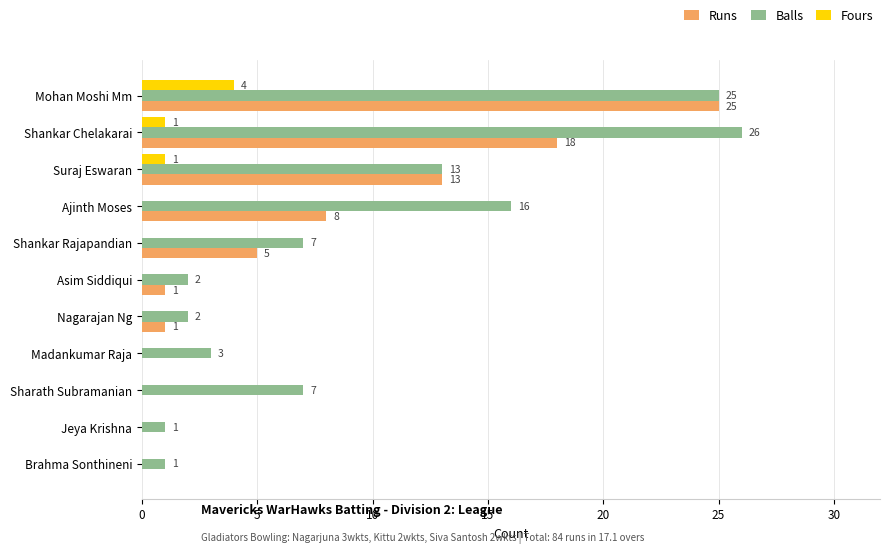

Which series has the largest total across all categories?

Balls